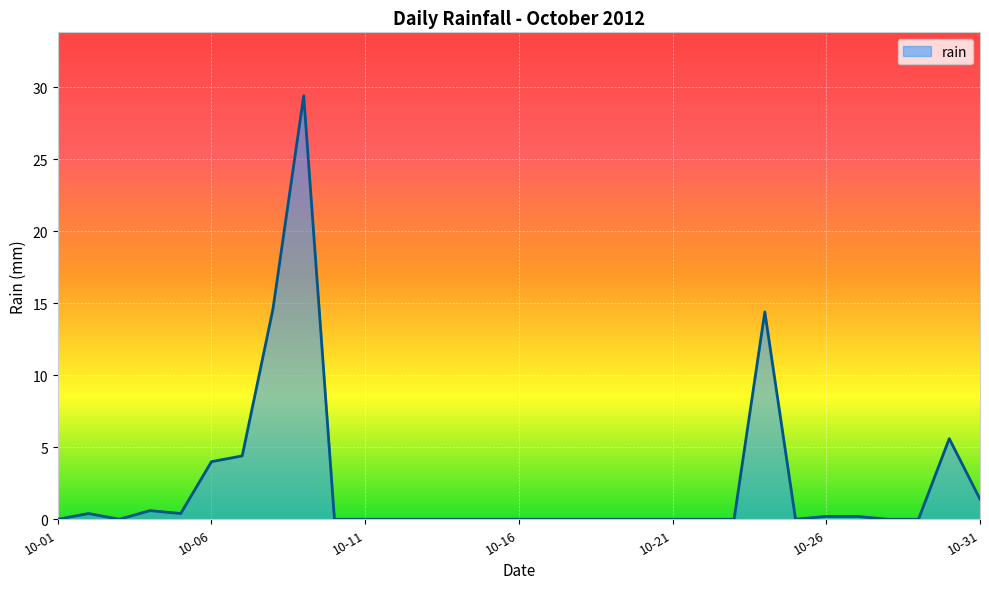

What is the greatest value displayed?

29.4